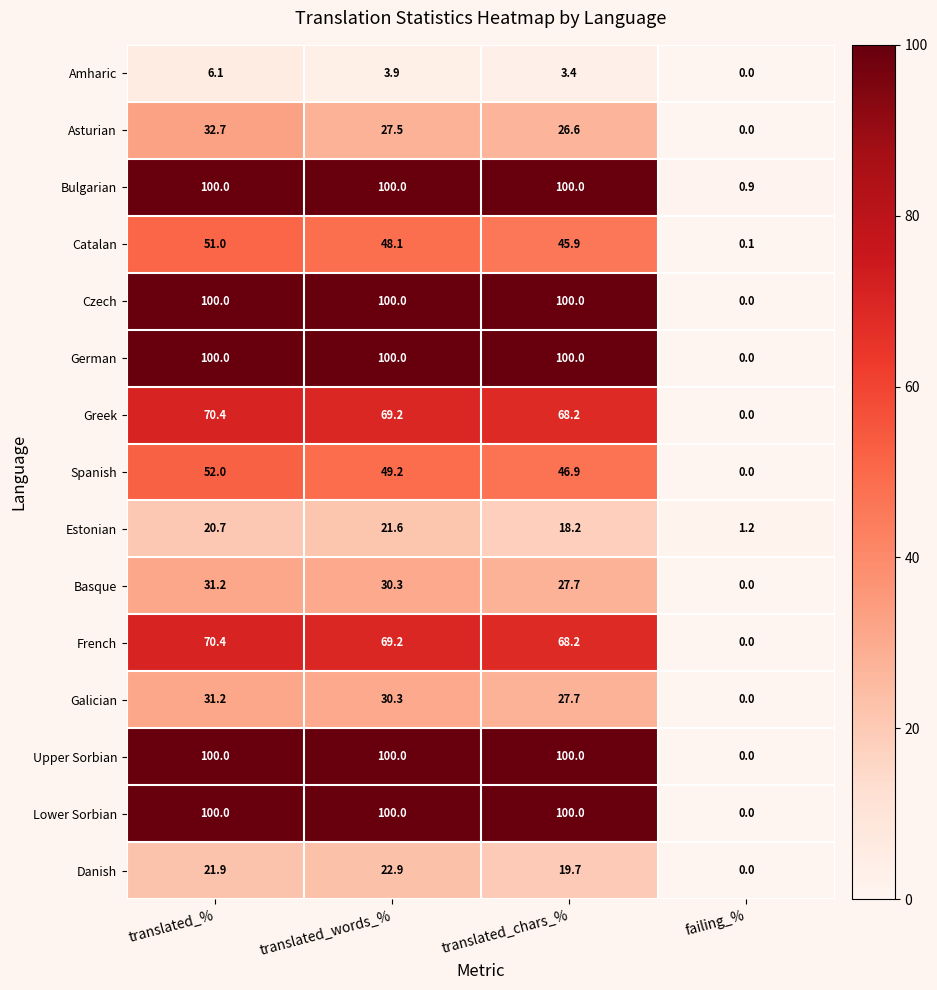

Count the number of data series in this chart.

15